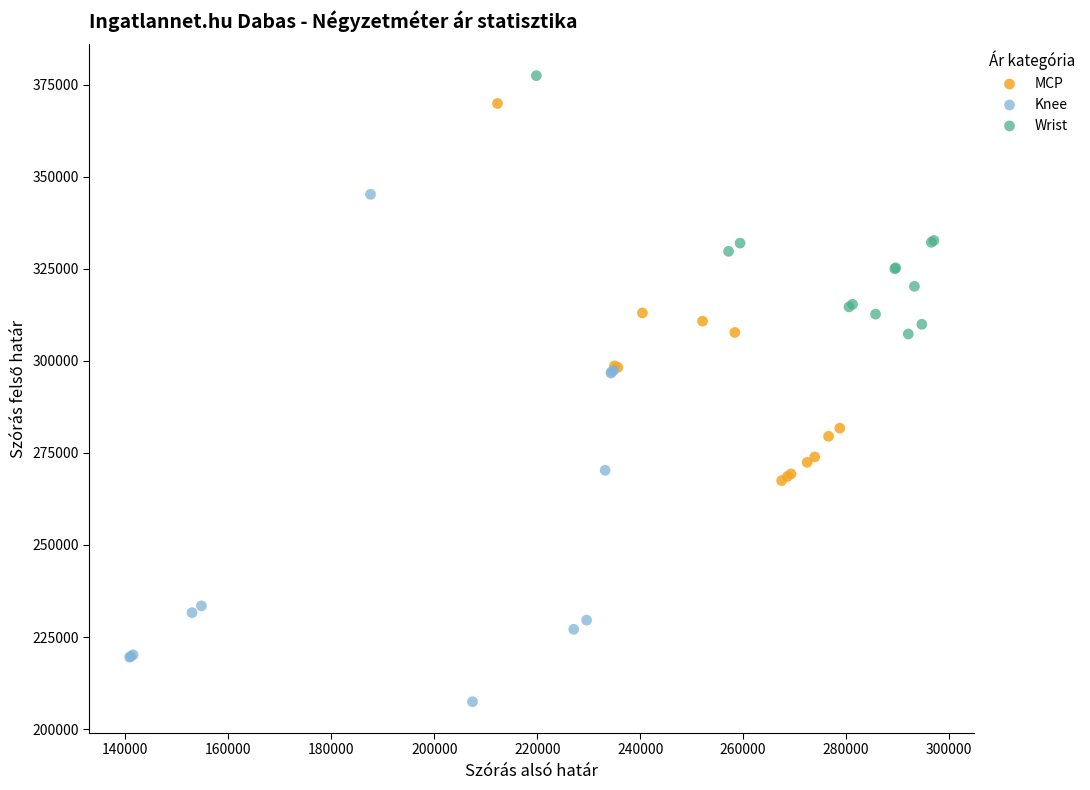

Which series contains the lowest Y value?

Knee